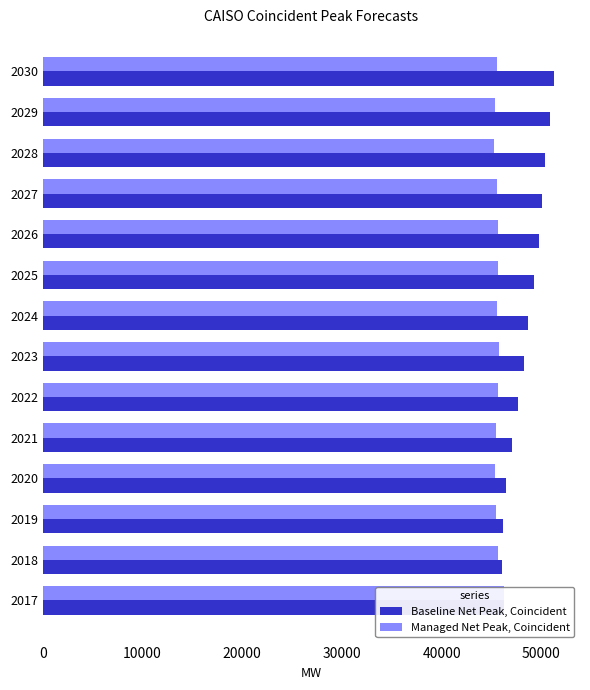

Which series changed the most between 2021 and 2025?

Baseline Net Peak, Coincident